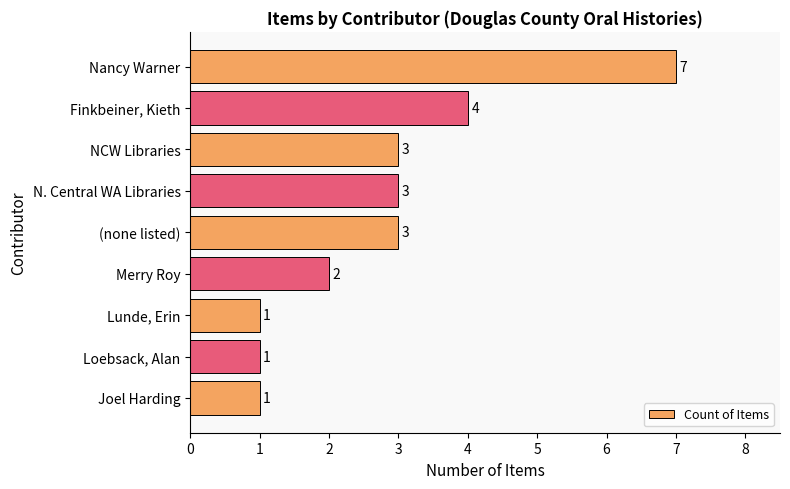

What is the approximate value at Finkbeiner, Kieth?

4